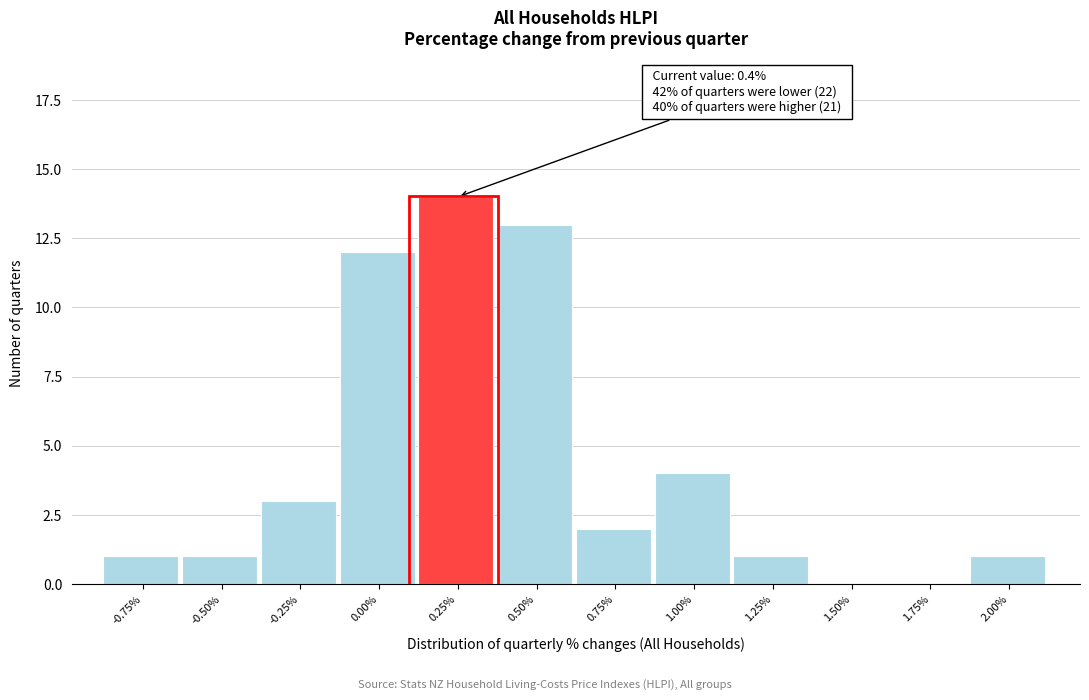

Reading left to right, transcribe all the data shown in this chart.

-0.75%=1	-0.50%=1	-0.25%=3	0.00%=12	0.25%=14	0.50%=13	0.75%=2	1.00%=4	1.25%=1	1.50%=0	1.75%=0	2.00%=1